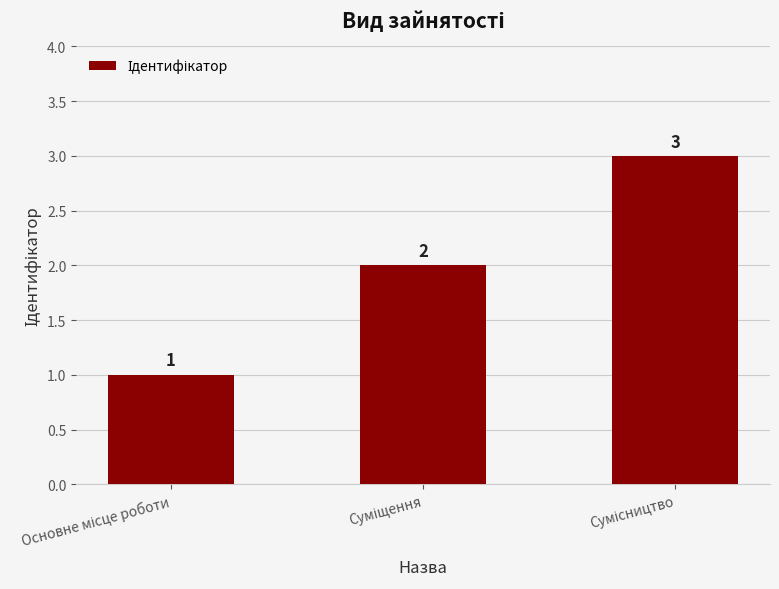

How many values are between 1 and 3?

3